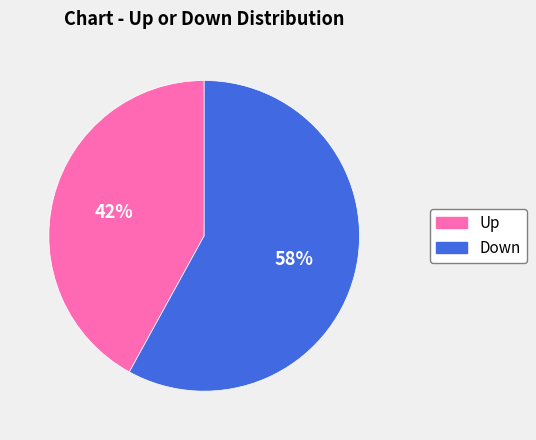

To the nearest percent, what is the difference between the largest and smallest slice percentages?

16%